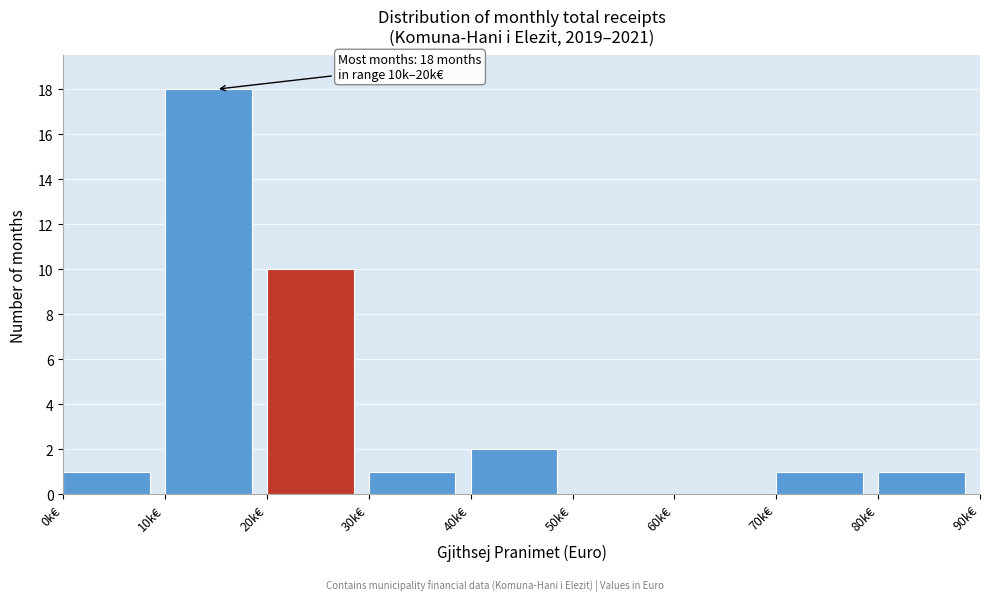

Reading left to right, what are all the values shown in this chart?

0k€=1	10k€=18	20k€=10	30k€=1	40k€=2	50k€=0	60k€=0	70k€=1	80k€=1